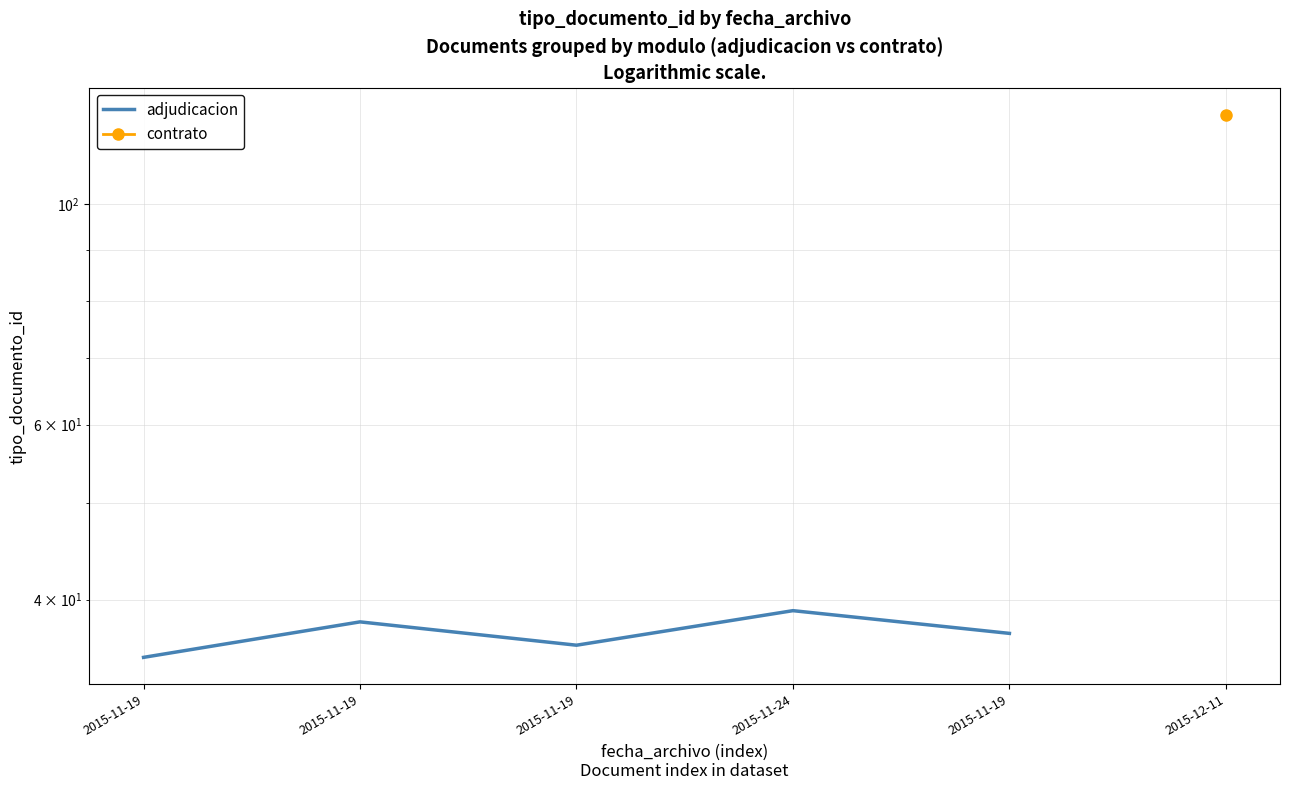

The chart shows a value of 35 at 2015-11-19. True or false?

True